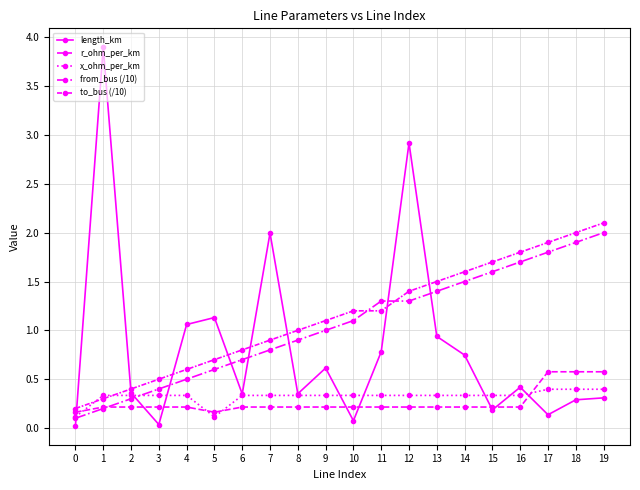

Which series has the largest range (max minus min)?

length_km